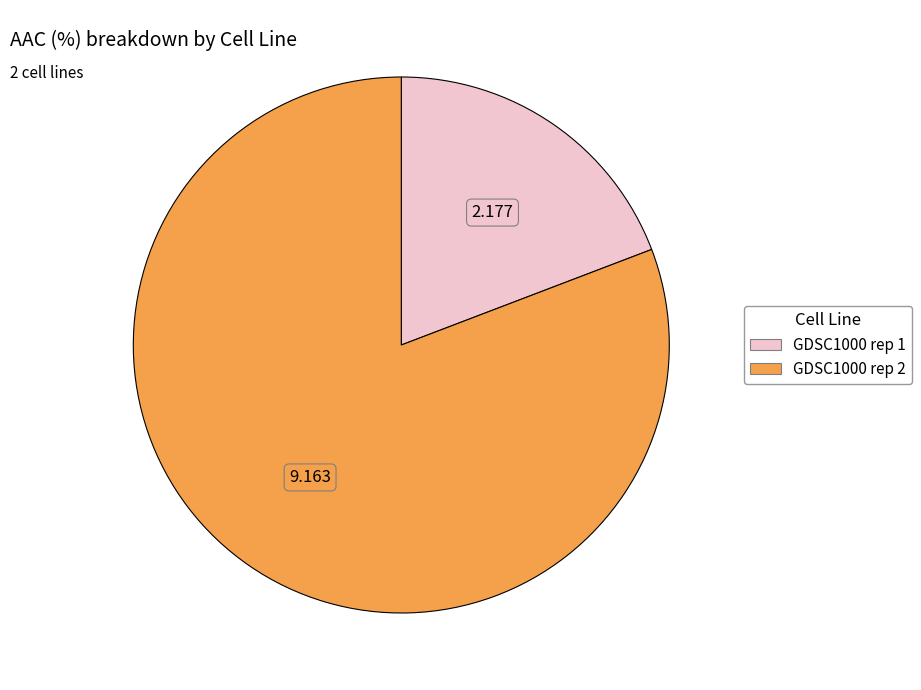

Is GDSC1000 rep 2 the majority of the pie?

Yes